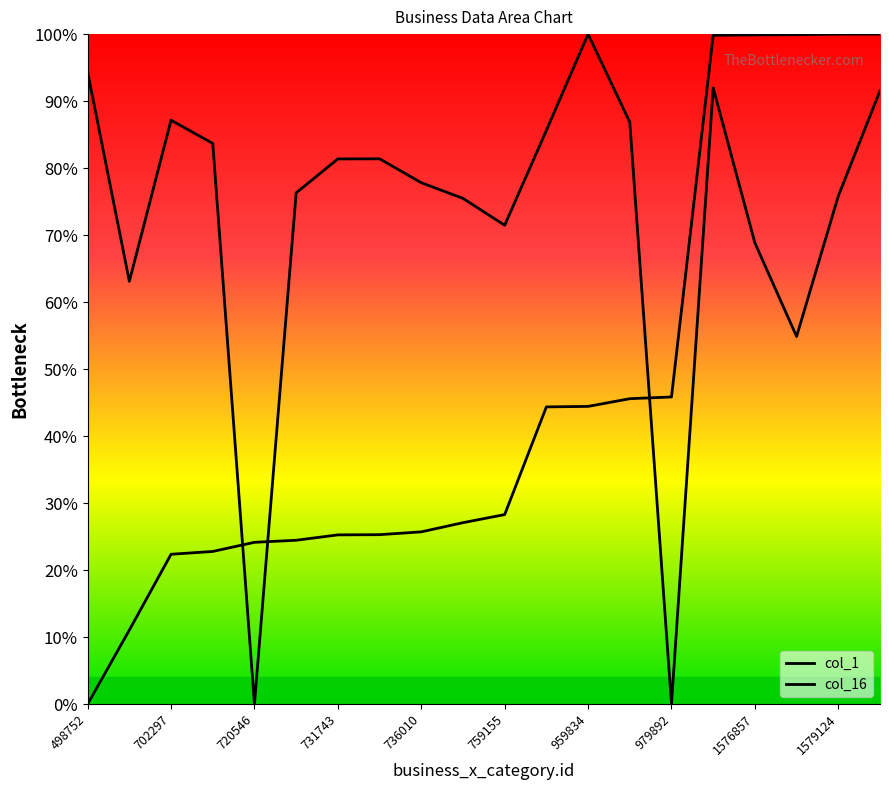

True or false: col_16 has more than 1 points higher than both neighbors.

True